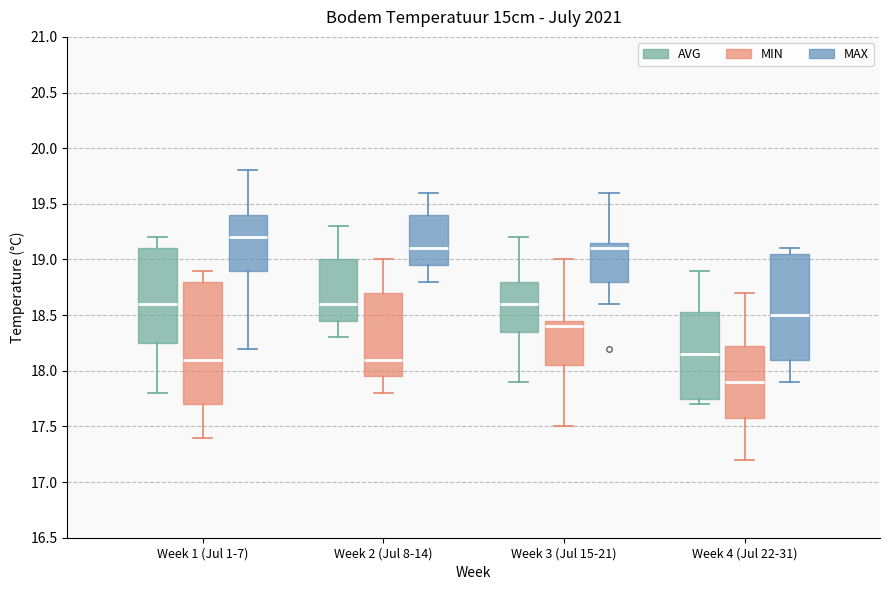

Comparing the boxes themselves (not the whiskers), which one is the tallest?

Week 1 (Jul 1-7) (MIN)